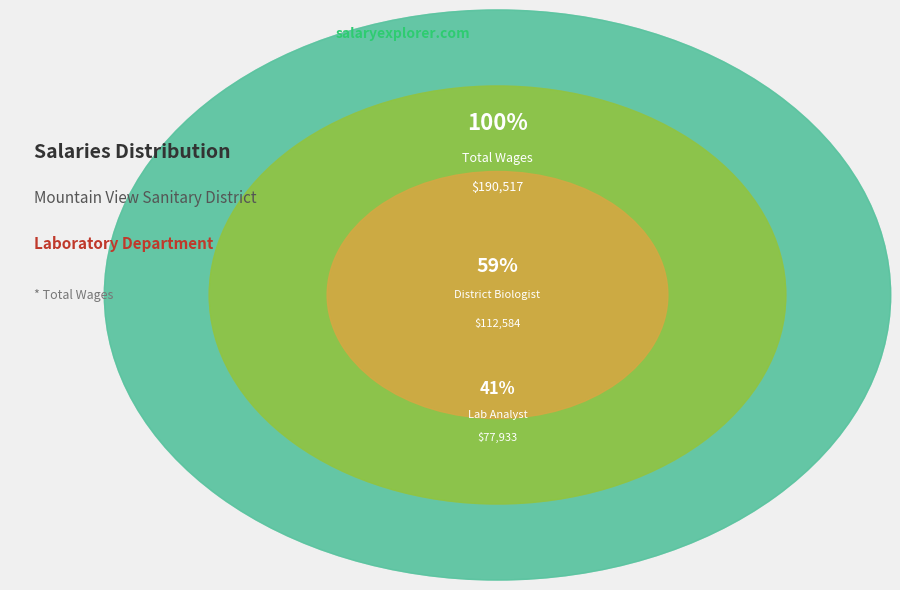

Rank the categories by value from lowest to highest.

Lab Analyst, District Biologist